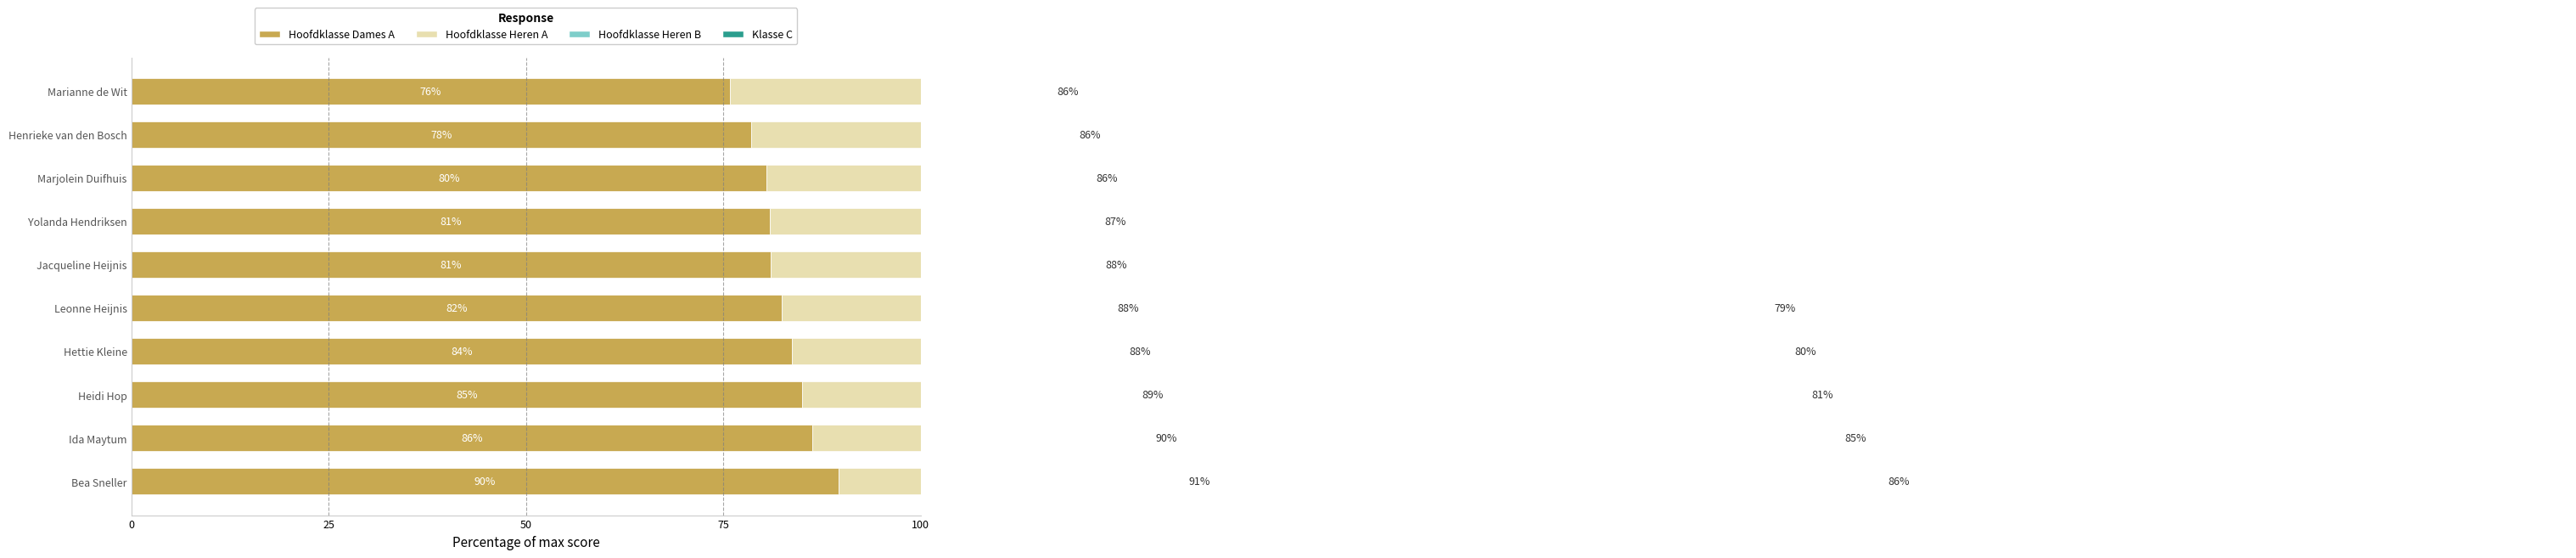

Rank the series by their maximum value, from highest to lowest.

Hoofdklasse Heren A, Hoofdklasse Dames A, Hoofdklasse Heren B, Klasse C